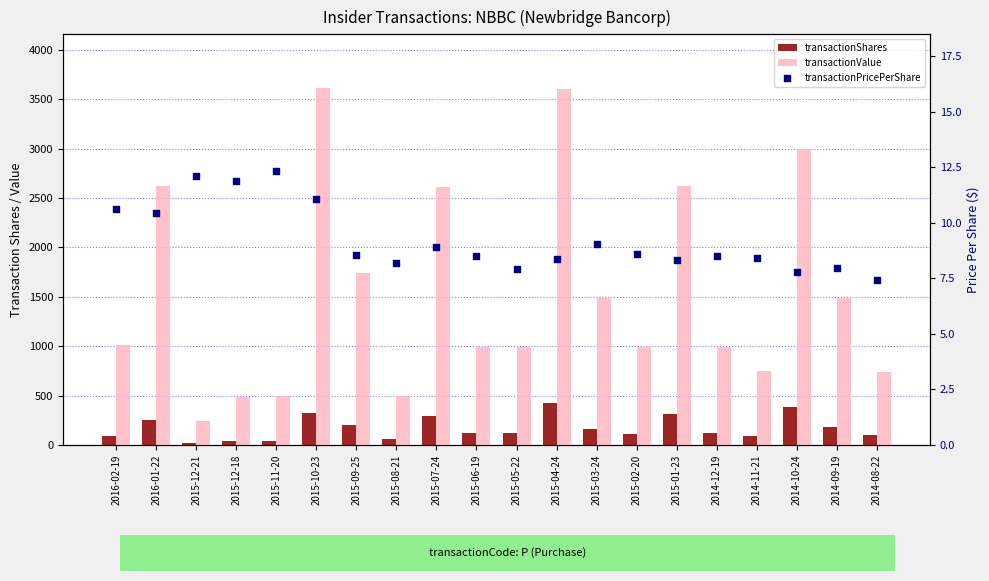

What is the total value across all series at 2015-09-25?

1953.5